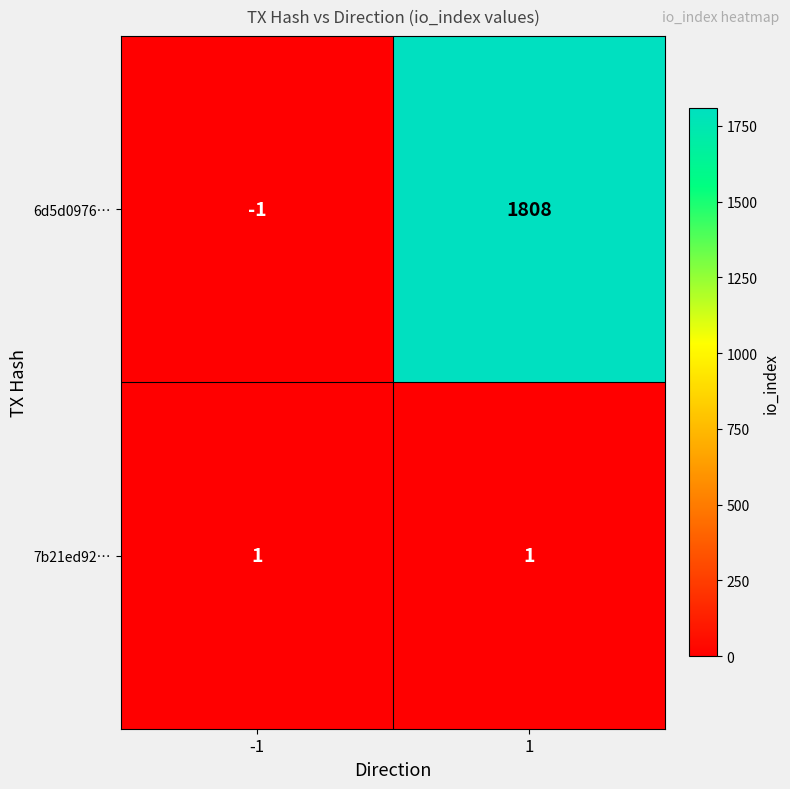

What is the difference between the 6d5d0976… values at 1 and -1?

1809